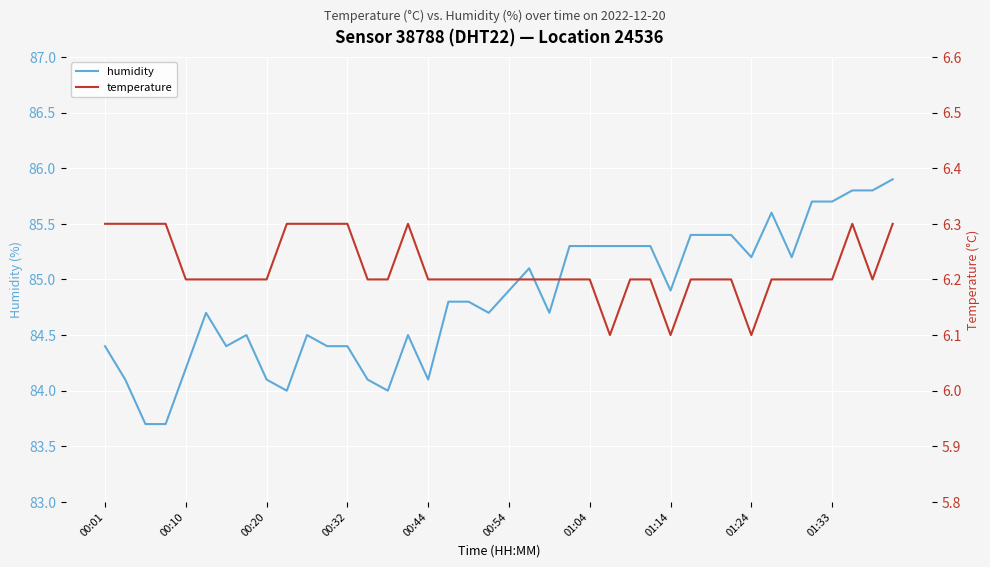

The humidity series shows 111.8 at 00:20. True or false?

False